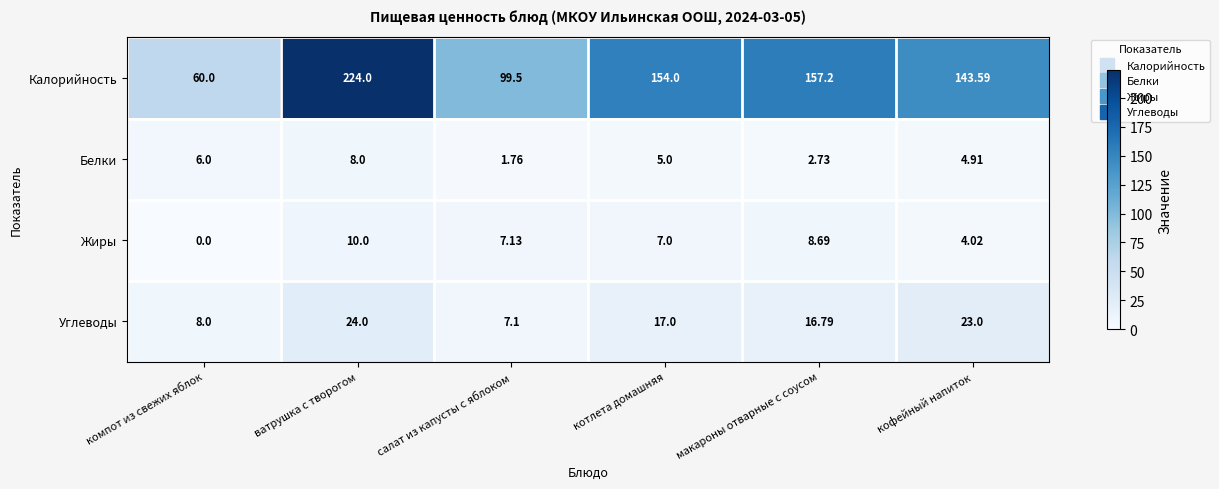

Is the value of Белки at котлета домашняя greater than the value of Углеводы at компот из свежих яблок?

No